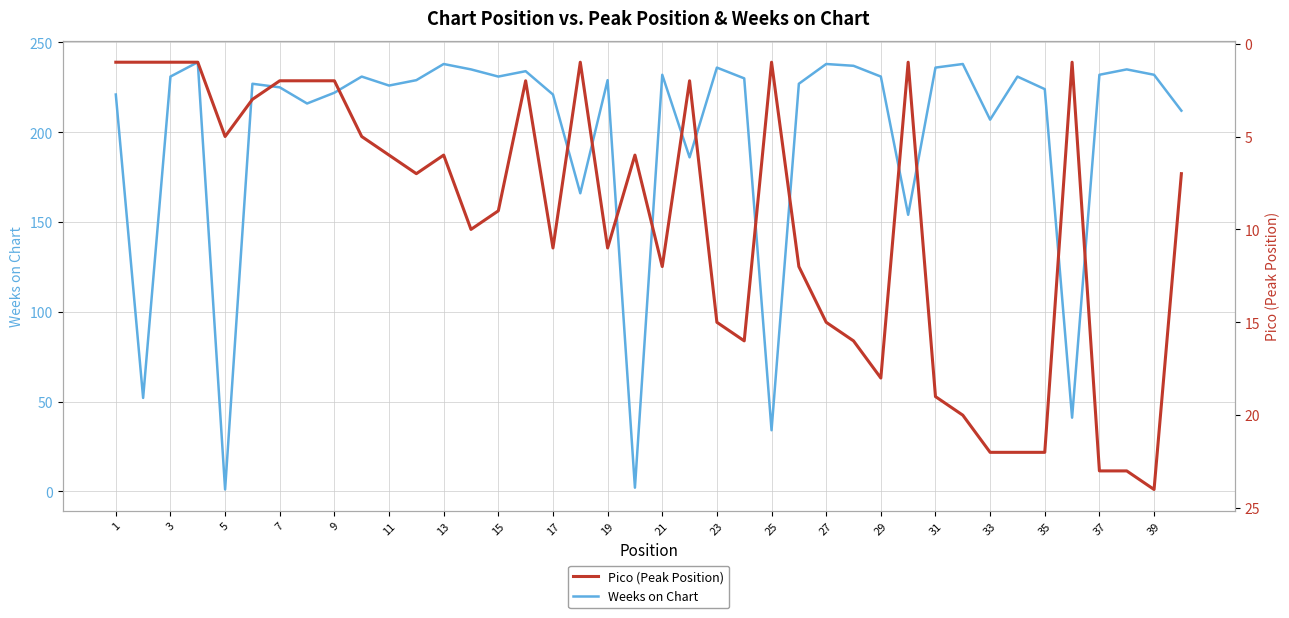

Reading left to right, transcribe all the data shown in this chart.

Weeks on Chart: 221	52	231	239	1	227	225	216	222	231	226	229	238	235	231	234	221	166	229	2	232	186	236	230	34	227	238	237	231	154	236	238	207	231	224	41	232	235	232	212
Pico (Peak Position): 1	1	1	1	5	3	2	2	2	5	6	7	6	10	9	2	11	1	11	6	12	2	15	16	1	12	15	16	18	1	19	20	22	22	22	1	23	23	24	7